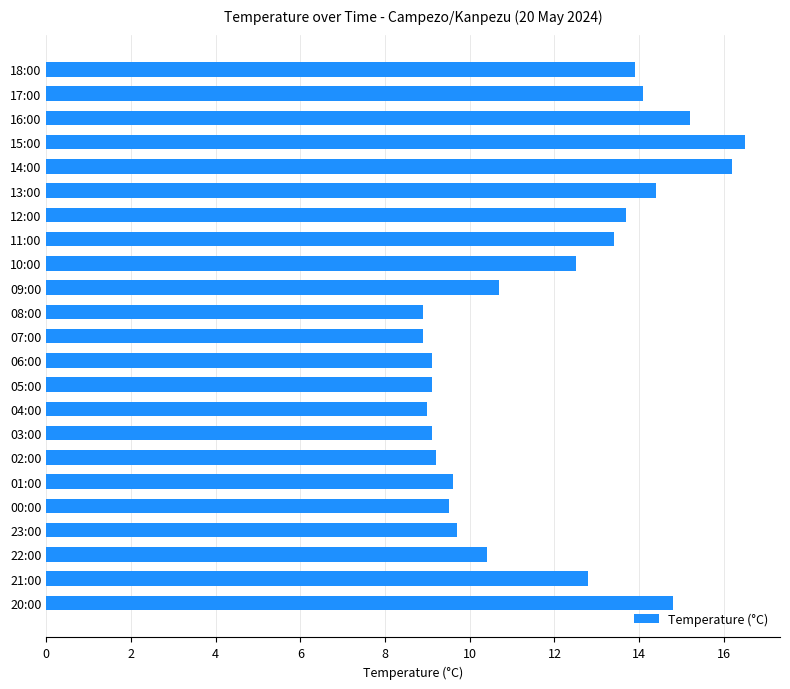

The value at 07:00 is 11.9. True or false?

False